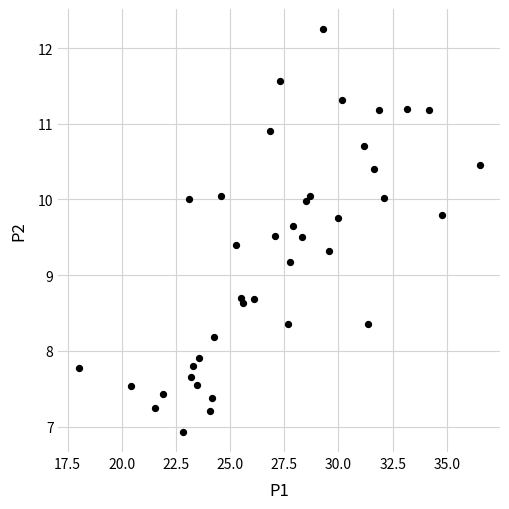

What is the range of Y values (max minus min)?

5.3